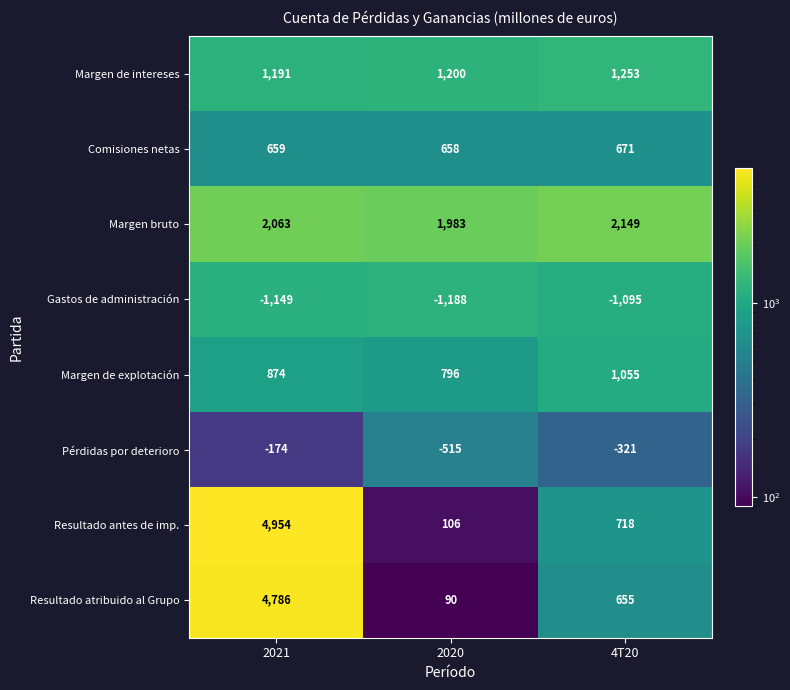

True or false: Margen de explotación has a value of 796 at 2020.

True